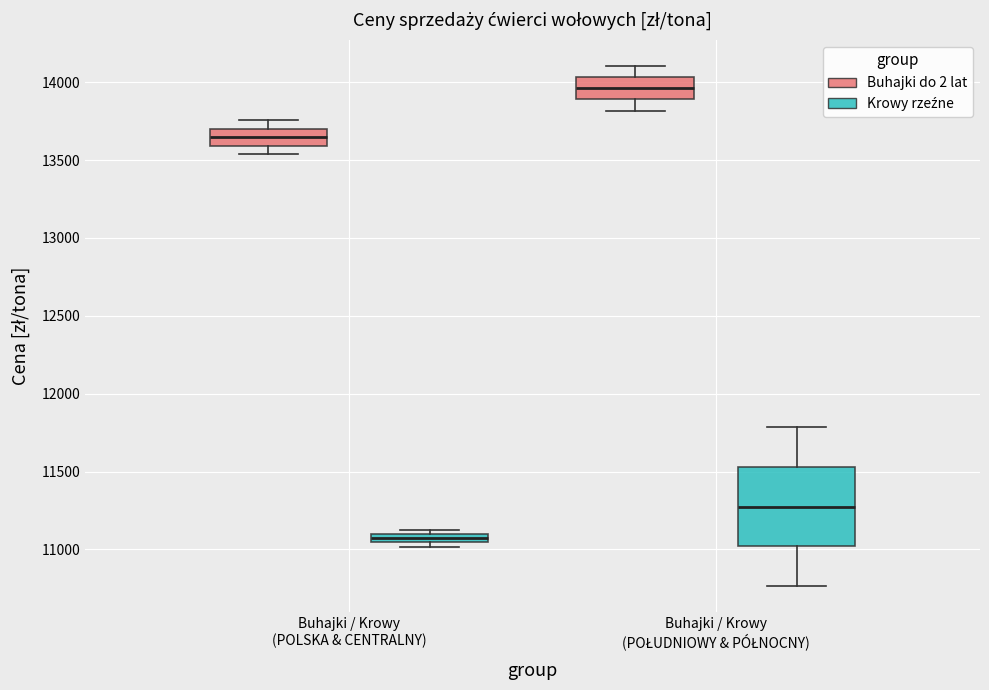

Where is the upper edge of the box for Buhajki / Krowy (POŁUDNIOWY & PÓŁNOCNY) (Buhajki do 2 lat) on the y-axis? The values are not printed on the chart, so give them approximately, as read against the axis.

14050